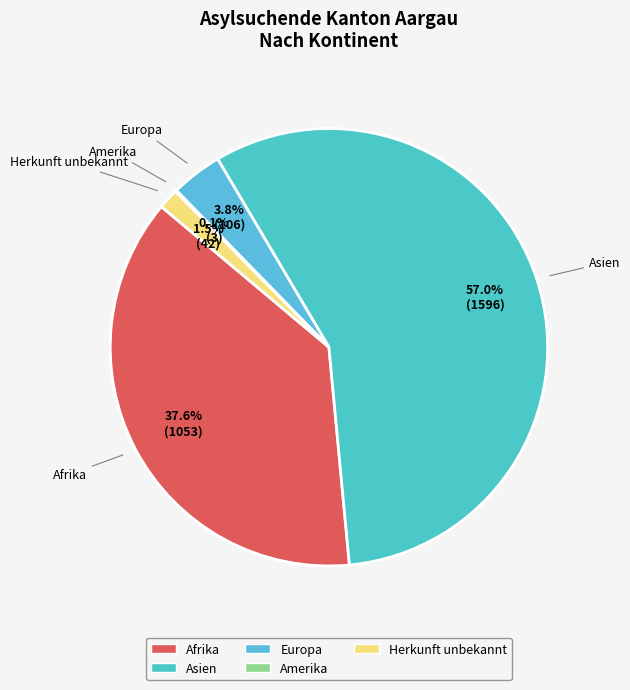

To the nearest percent, what is the difference between the largest and smallest slice percentages?

57%